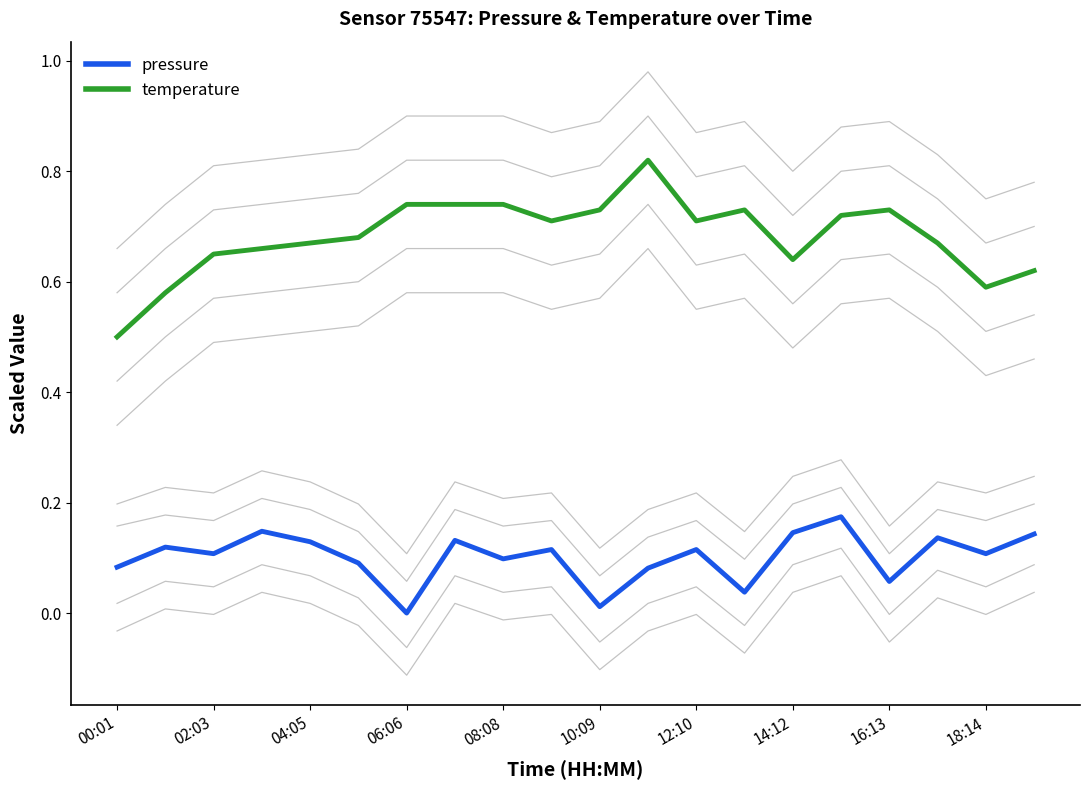

The pressure series shows 0.0 at 12:10. True or false?

False